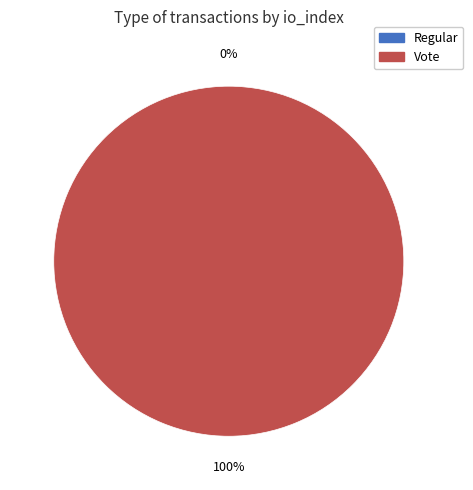

Which category has the biggest portion of the pie?

Vote